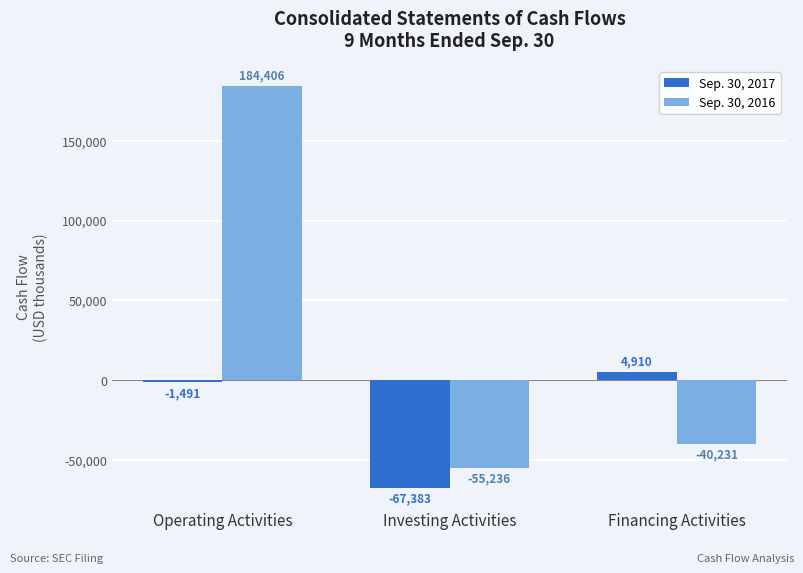

Rank the series by their maximum value, from lowest to highest.

Sep. 30, 2017, Sep. 30, 2016